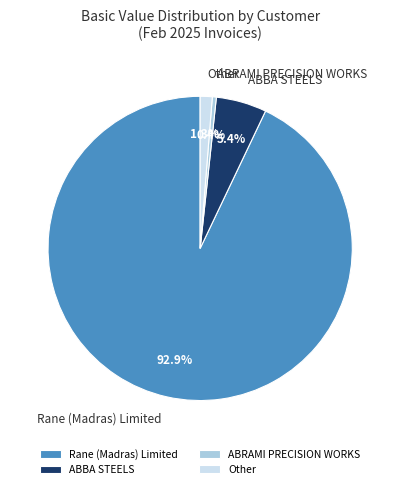

Is it true that ABBA STEELS is 13% of the pie?

False